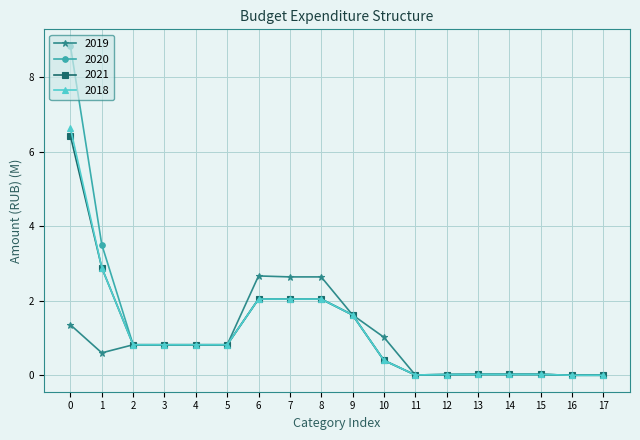

At which category does 2019 reach its first local valley?

1